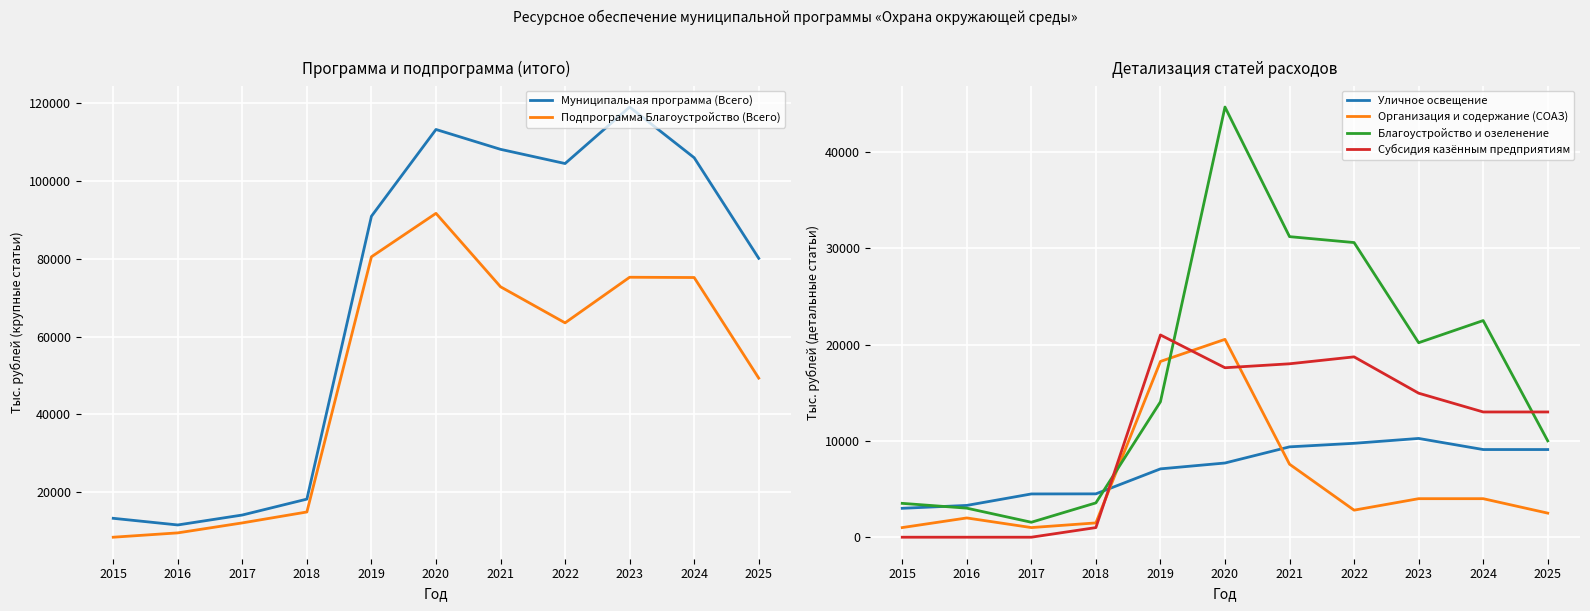

Reading left to right, transcribe all the data shown in this chart.

Муниципальная программа (Всего): 2015=13242.4	2016=11531.6	2017=14088.6	2018=18178.4	2019=90929.9	2020=113252.3	2021=108145.2	2022=104492.0	2023=119021.8	2024=105987.2	2025=80113.4
Подпрограмма Благоустройство (Всего): 2015=8379.4	2016=9495.4	2017=12061.4	2018=14869.8	2019=80500.7	2020=91678.6	2021=72791.1	2022=63516.0	2023=75243.0	2024=75173.8	2025=49300.0
Уличное освещение: 2015=3000.0	2016=3300.0	2017=4491.2	2018=4500.0	2019=7093.7	2020=7702.0	2021=9379.0	2022=9747.6	2023=10252.2	2024=9100.0	2025=9100.0
Организация и содержание (СОАЗ): 2015=1000.0	2016=2000.0	2017=1000.0	2018=1485.0	2019=18243.9	2020=20537.6	2021=7578.2	2022=2807.9	2023=4000.0	2024=4000.0	2025=2500.0
Благоустройство и озеленение: 2015=3514.8	2016=3015.8	2017=1552.2	2018=3563.1	2019=14056.3	2020=44649.1	2021=31197.5	2022=30583.0	2023=20186.9	2024=22486.9	2025=10000.0
Субсидия казённым предприятиям: 2015=0.0	2016=0.0	2017=0.0	2018=1000.0	2019=20993.5	2020=17590.1	2021=18000.0	2022=18720.0	2023=14949.3	2024=13000.0	2025=13000.0